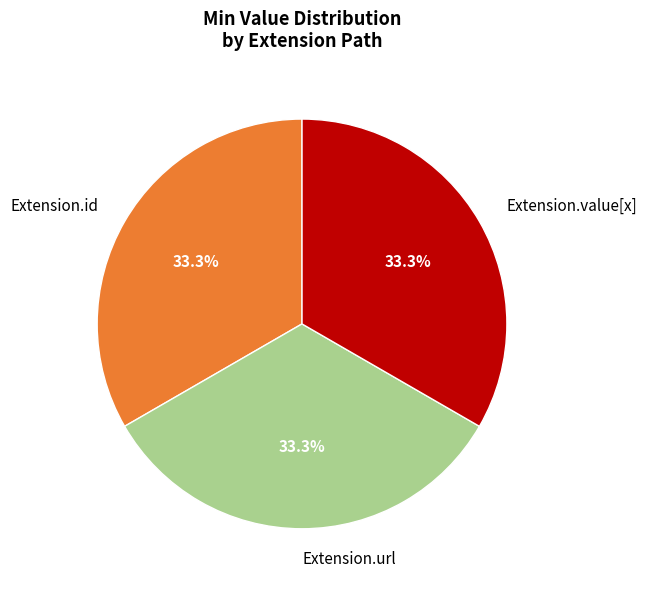

What is the ratio of the value at Extension.id to the value at Extension.url?

1.0